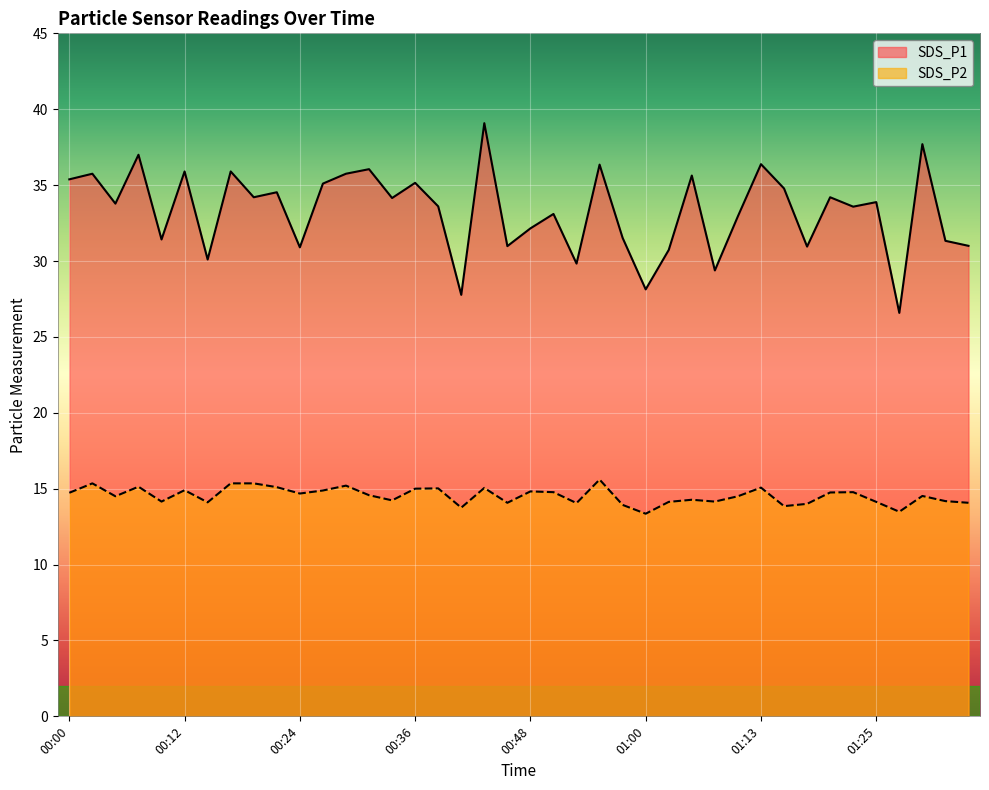

What are all the series names shown in the legend?

SDS_P1, SDS_P2